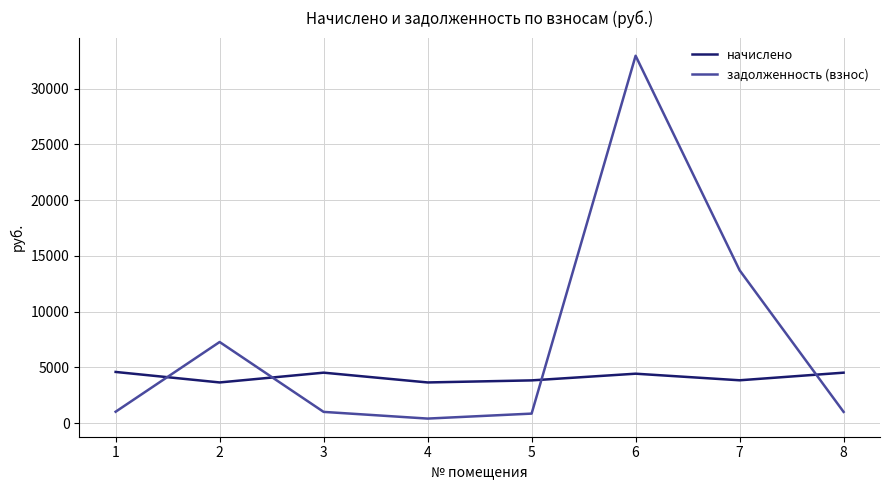

List the series in order of their peak value, highest first.

задолженность (взнос), начислено